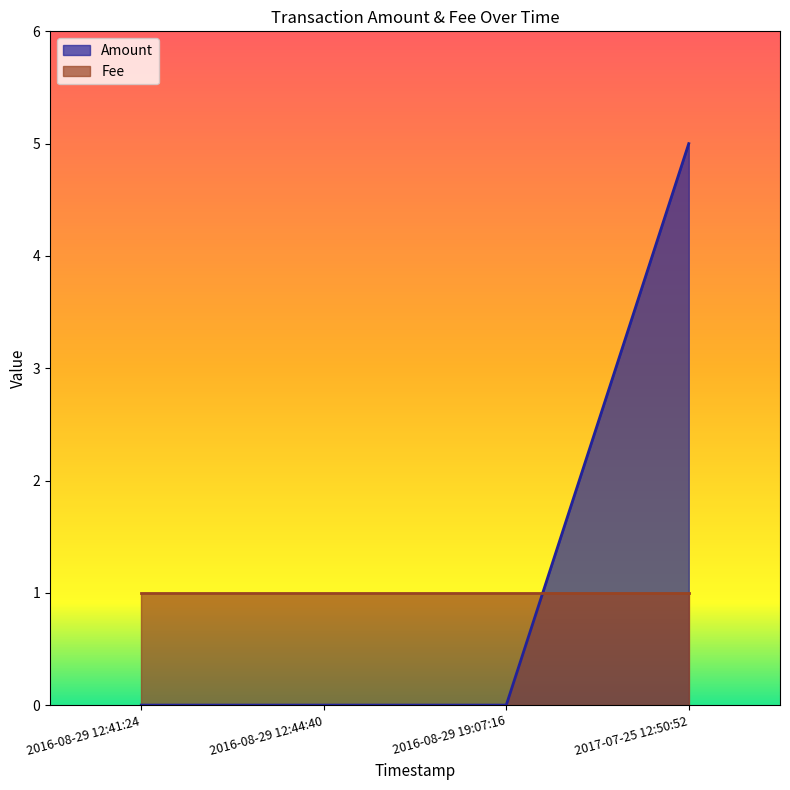

How many positive values are there?

1